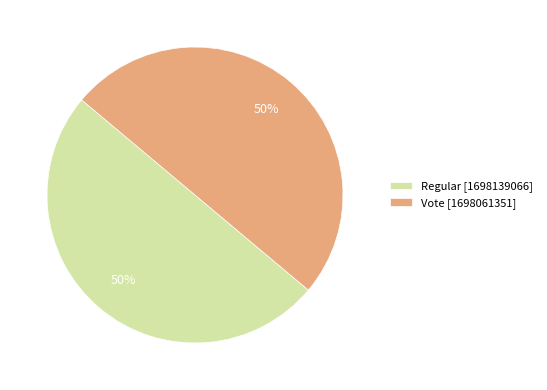

To the nearest percent, what is the combined percentage of Vote and Regular?

100%